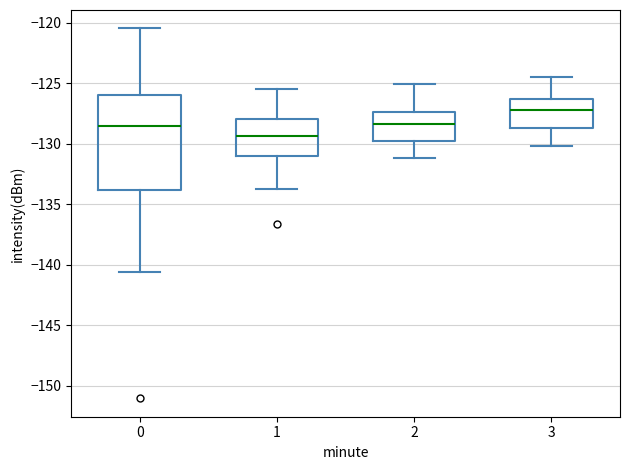

Reading left to right, read every box against the y-axis: the position of its median line, the range the box covers, and the ends of its whiskers. The values are not printed on the chart, so give them approximately, as read against the axis.

0: median -128.5, box -134.0 to -126.0, whiskers -140.5 to -120.5
1: median -129.5, box -131.0 to -128.0, whiskers -133.5 to -125.5
2: median -128.5, box -130.0 to -127.5, whiskers -131.0 to -125.0
3: median -127.0, box -128.5 to -126.5, whiskers -130.0 to -124.5